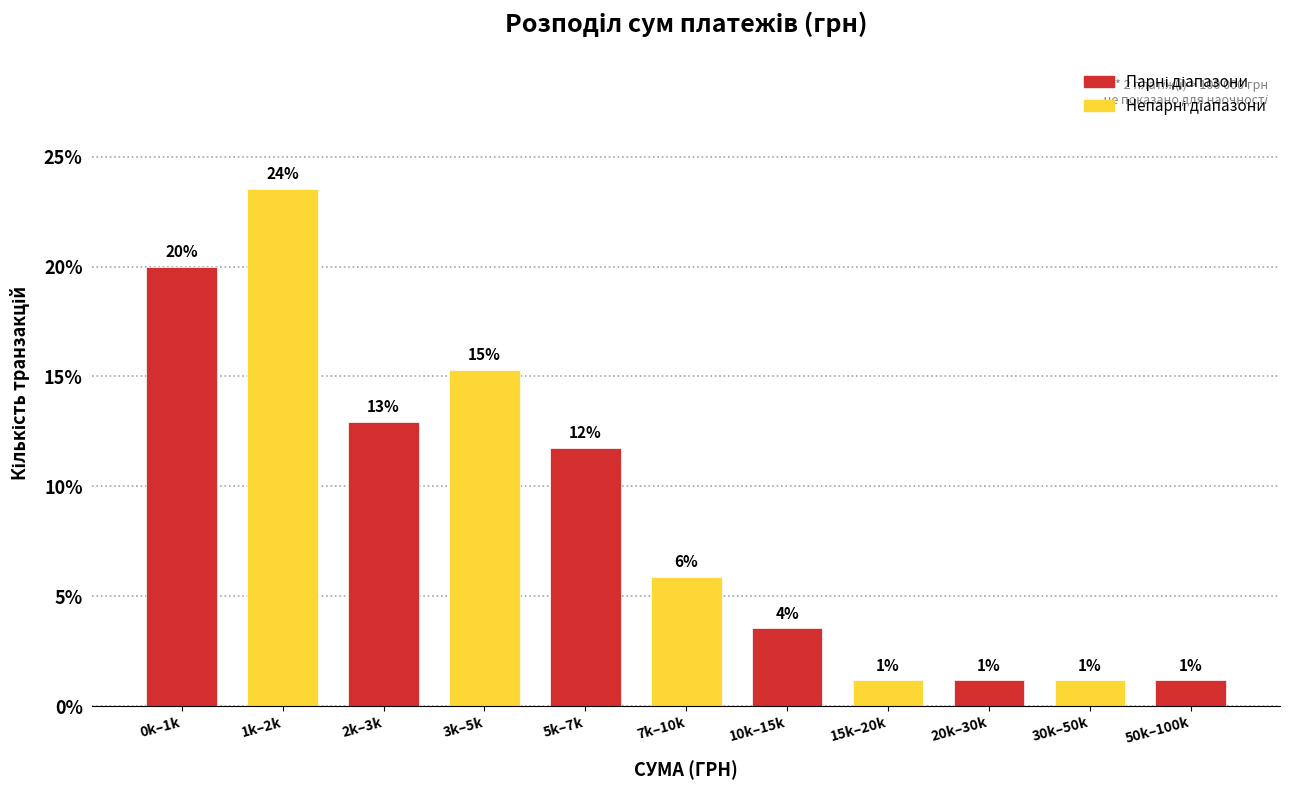

How many bars are there in total?

11